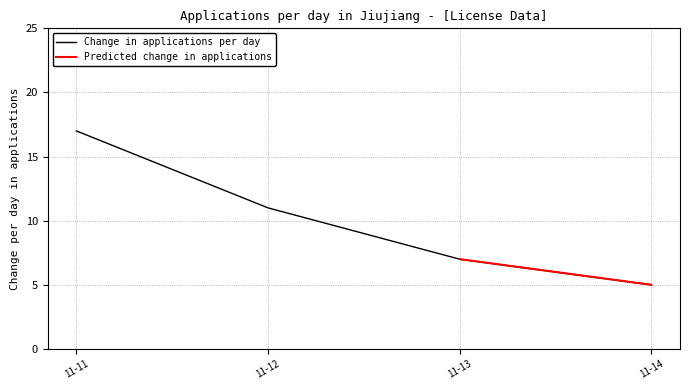

True or false: Change in applications per day has more than 0 points higher than both neighbors.

False